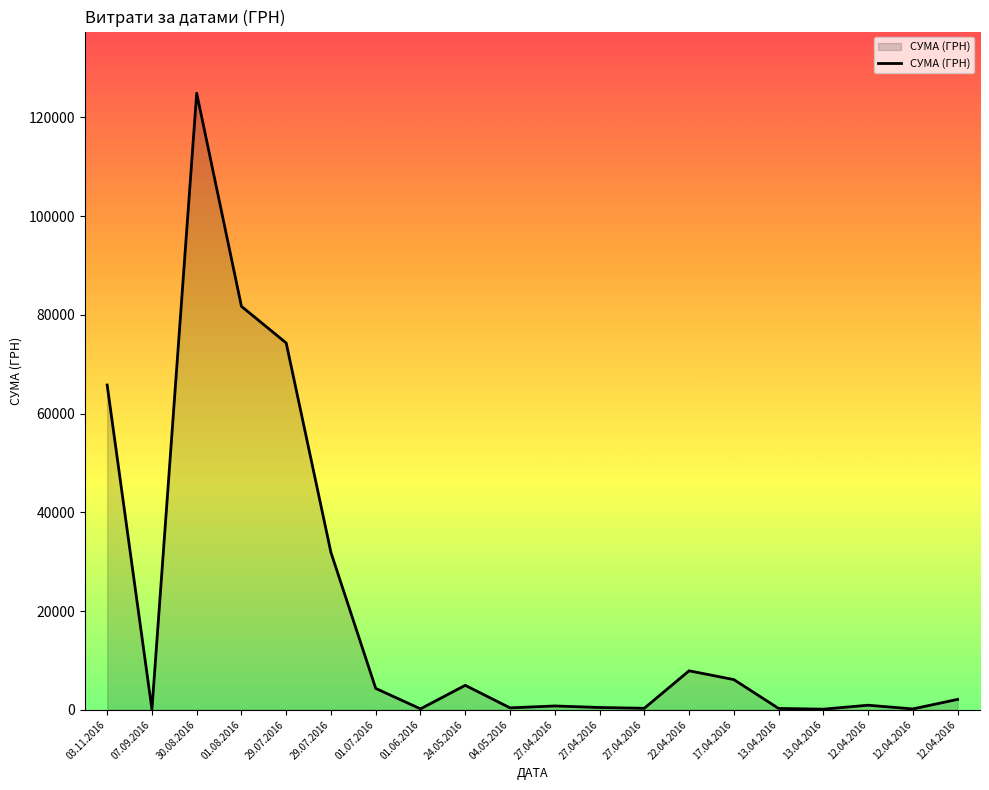

Which category has the lowest value across all series?

07.09.2016